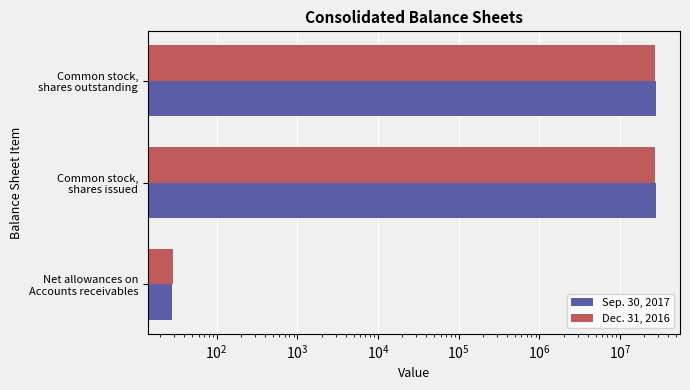

How many bars are there in each group?

2